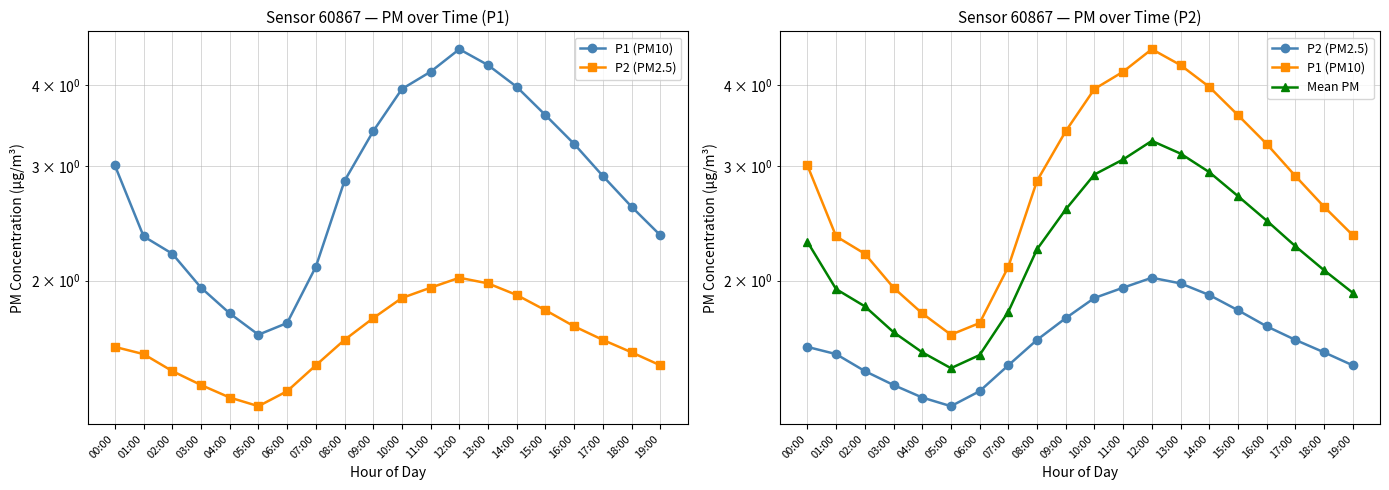

Does the chart have visible grid lines?

Yes